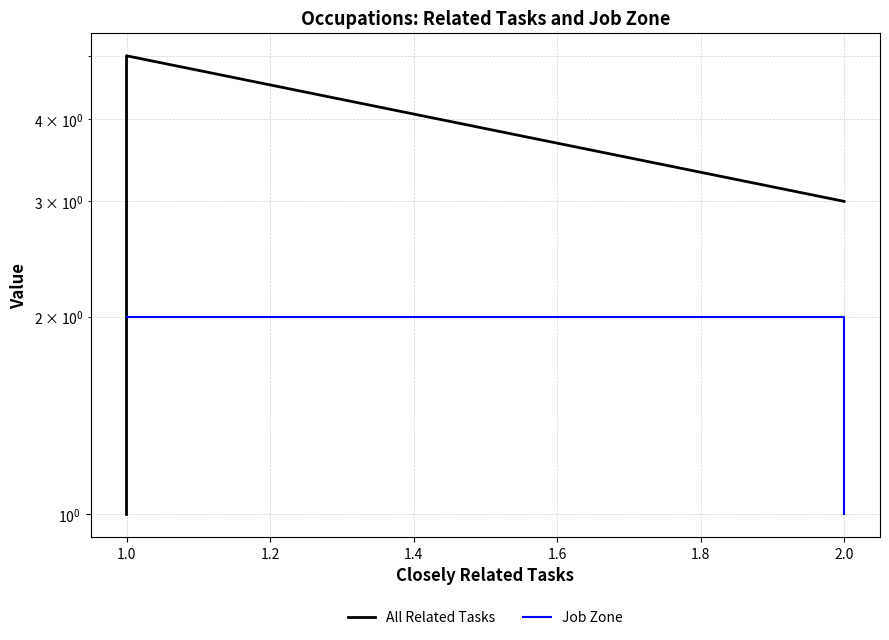

How many interior local peaks does the All Related Tasks series have?

1